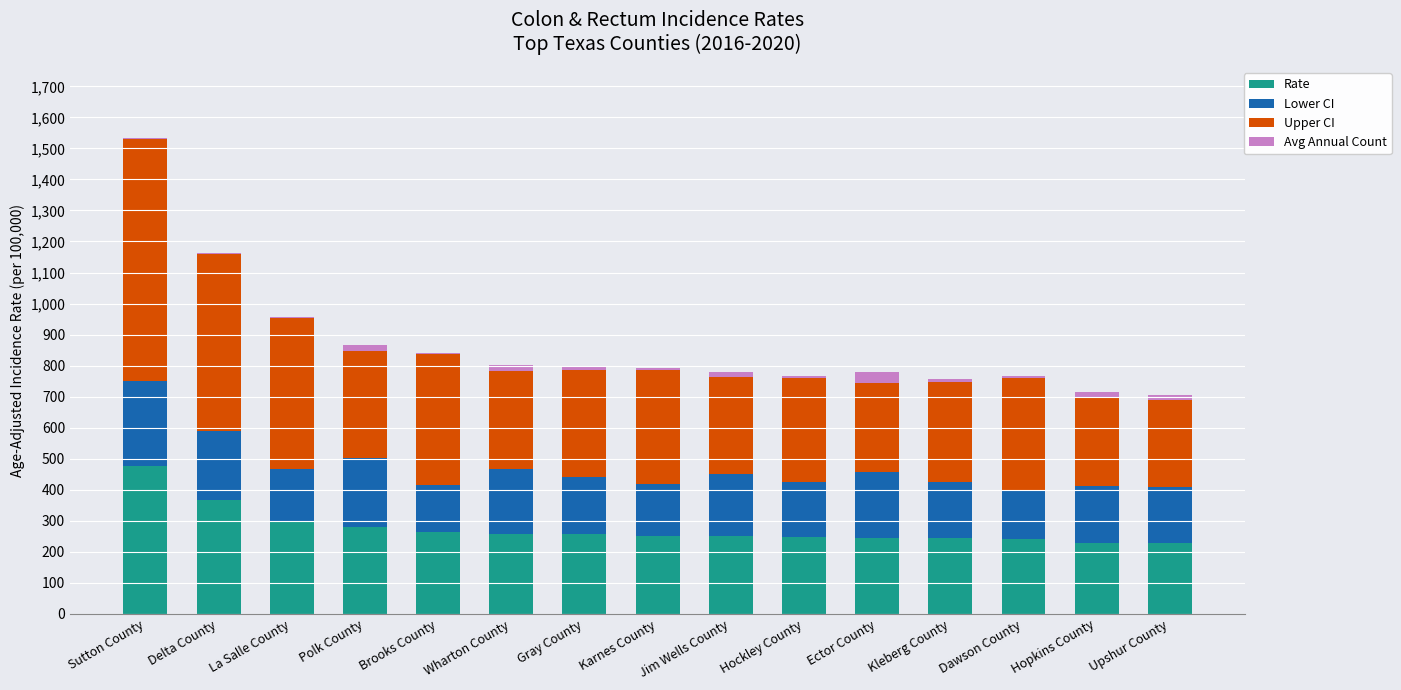

The Rate series shows 96.3 at Polk County. True or false?

False